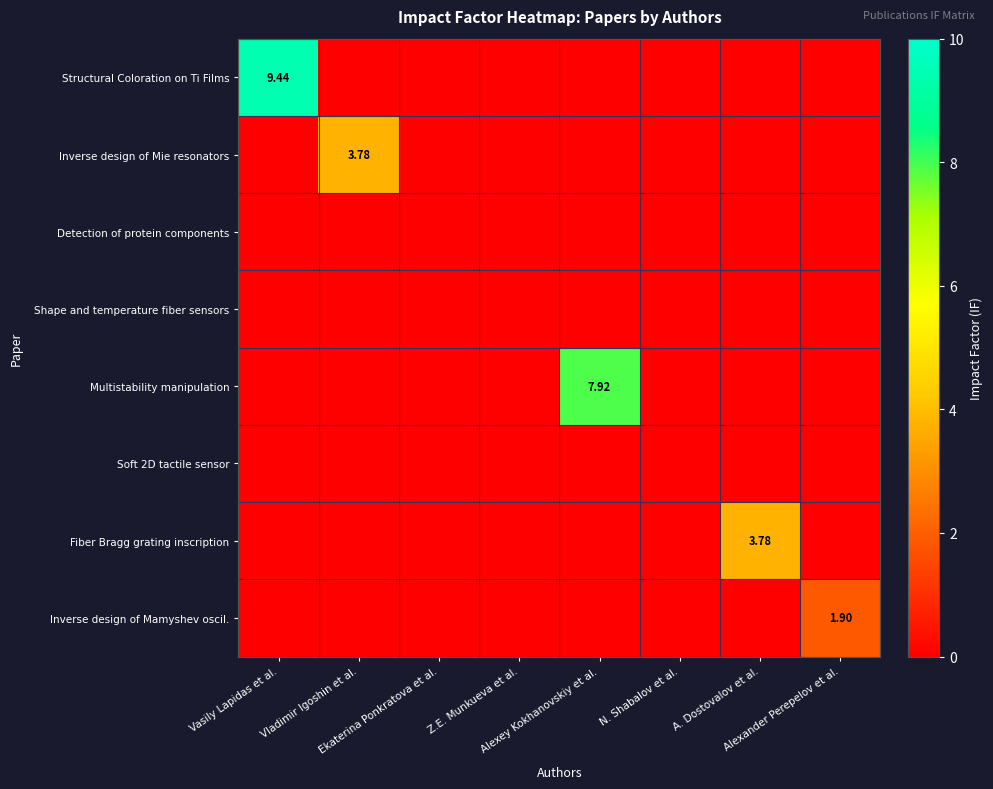

List the labels in order of Fiber Bragg grating inscription value, smallest first.

Vasily Lapidas et al., Vladimir Igoshin et al., Ekaterina Ponkratova et al., Z.E. Munkueva et al., Alexey Kokhanovskiy et al., N. Shabalov et al., Alexander Perepelov et al., A. Dostovalov et al.